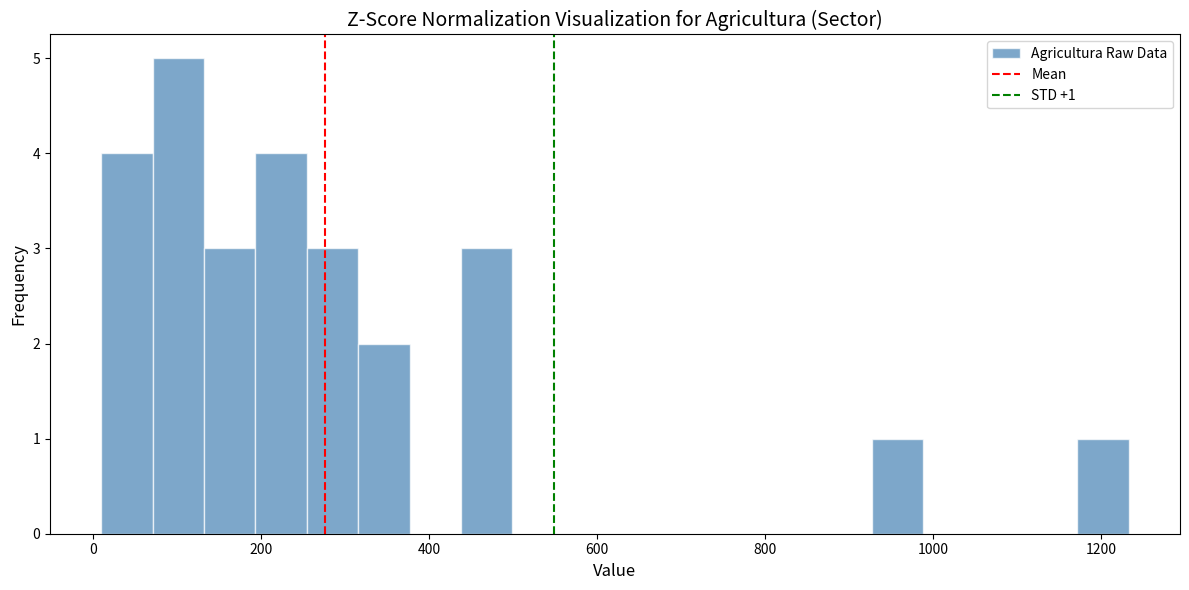

Read against the x-axis, roughly where is the centre of the tallest bar?

100